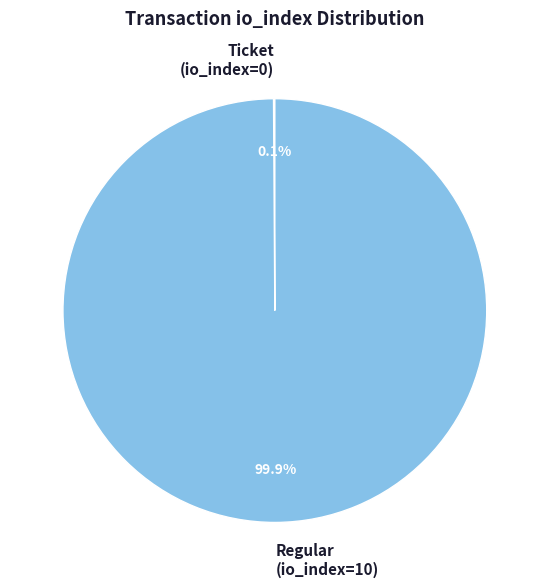

Which category has the biggest portion of the pie?

Regular (io_index=10)